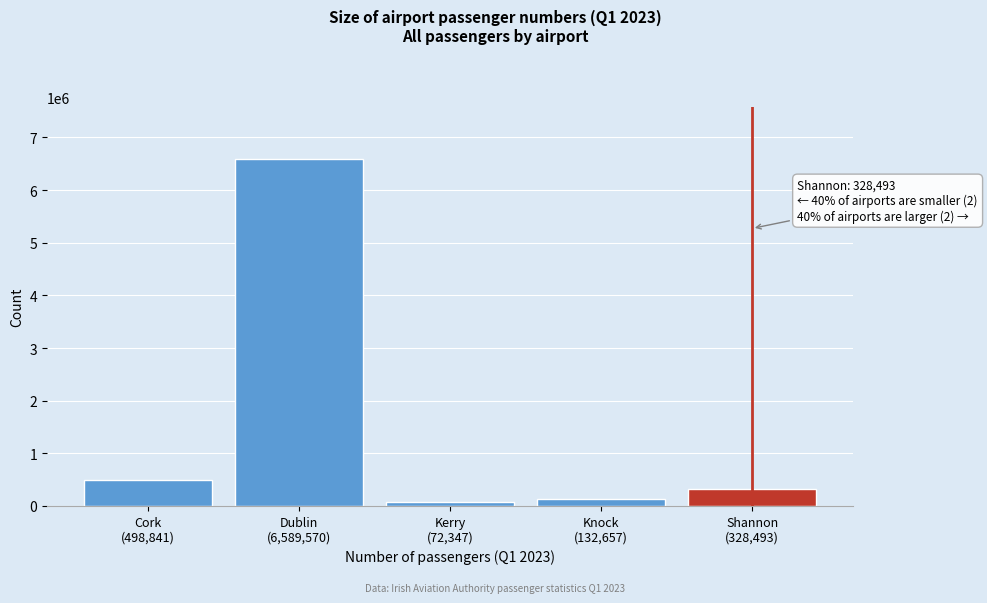

Reading right to left, extract all data points from this chart.

328493	132657	72347	6589570	498841